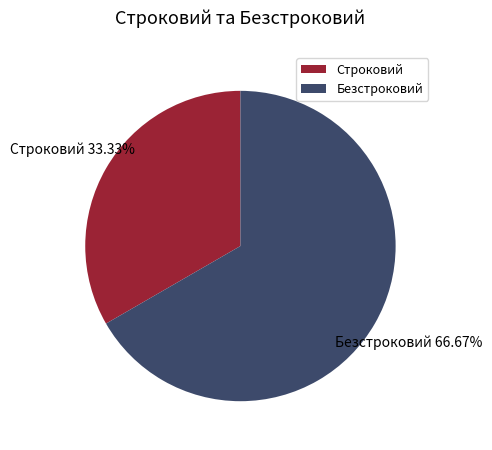

What is the ratio of the value at Безстроковий to the value at Строковий?

2.0